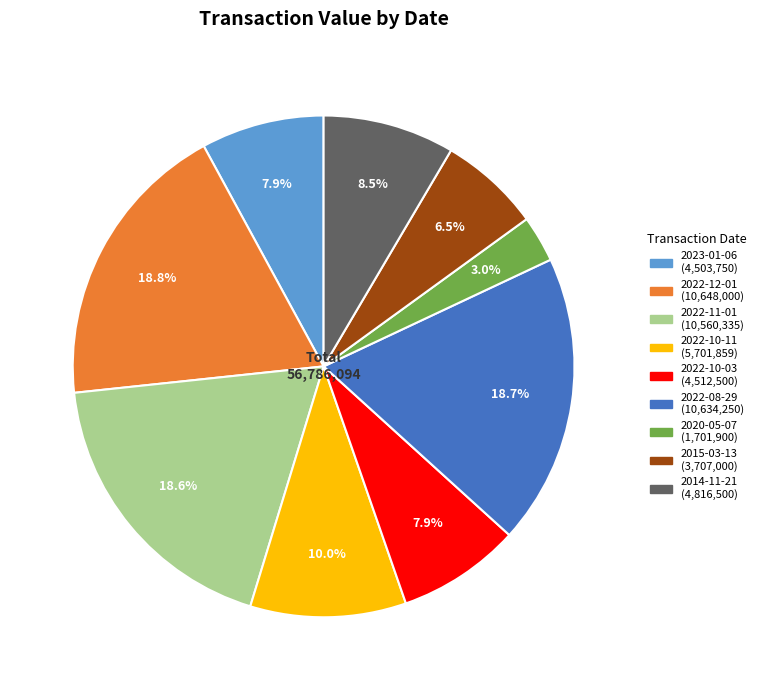

Which has a higher value, 2022-12-01 or 2014-11-21?

2022-12-01